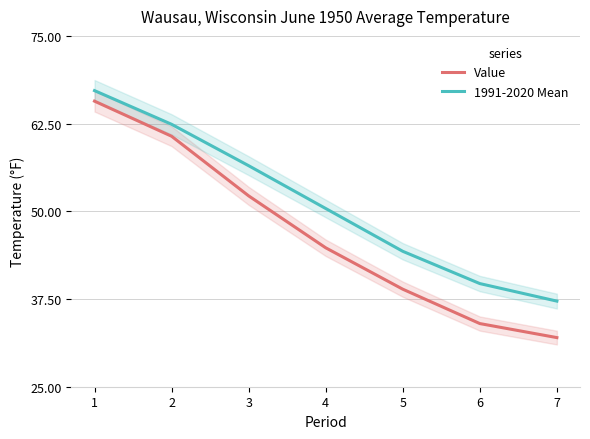

What value does the 1991-2020 Mean series have at 3?

56.5